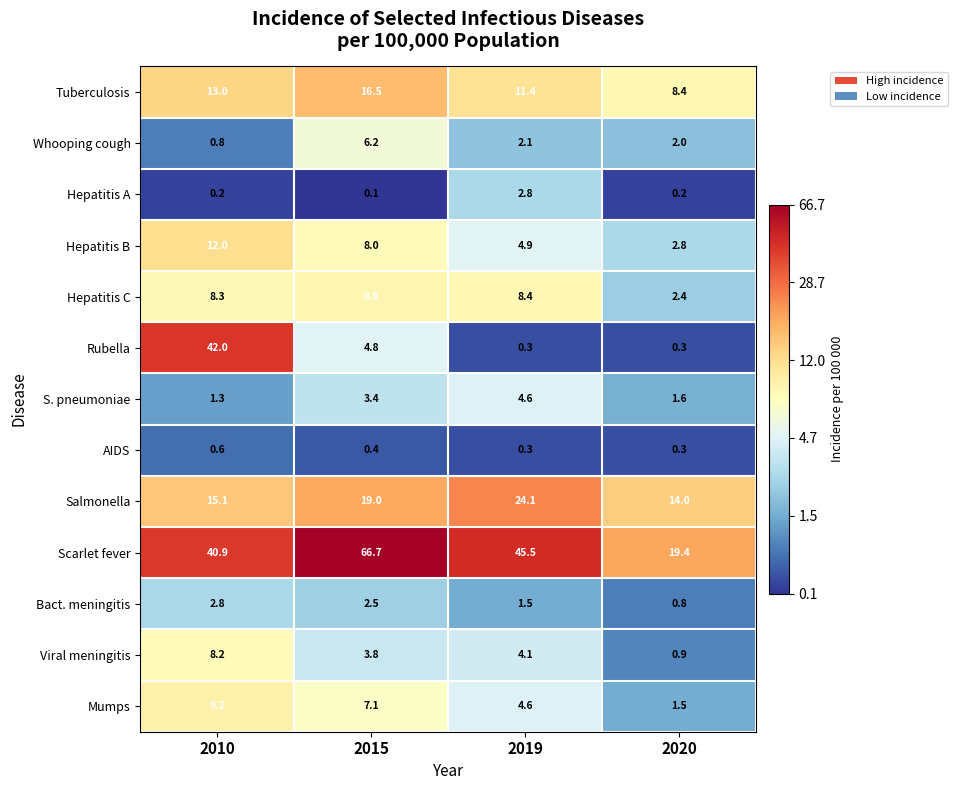

Which category has the lowest value across all series?

2015